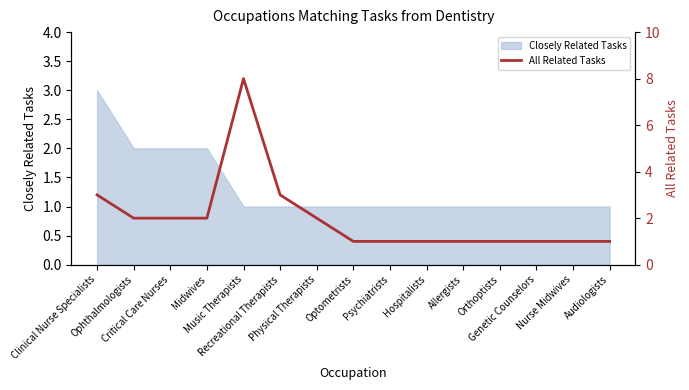

Reading left to right, what are all the values shown in this chart?

Clinical Nurse Specialists=3	Ophthalmologists=2	Critical Care Nurses=2	Midwives=2	Music Therapists=8	Recreational Therapists=3	Physical Therapists=2	Optometrists=1	Psychiatrists=1	Hospitalists=1	Allergists=1	Orthoptists=1	Genetic Counselors=1	Nurse Midwives=1	Audiologists=1